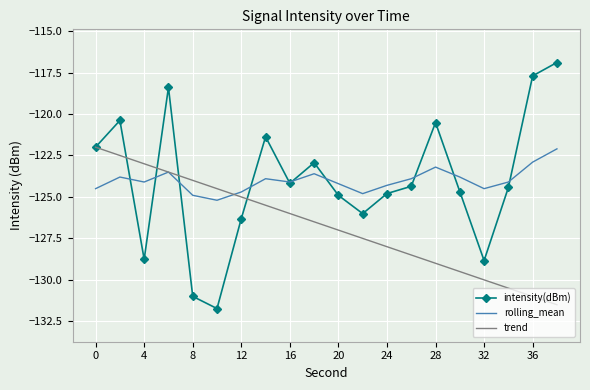

What is the lowest value of the trend series?

-131.5